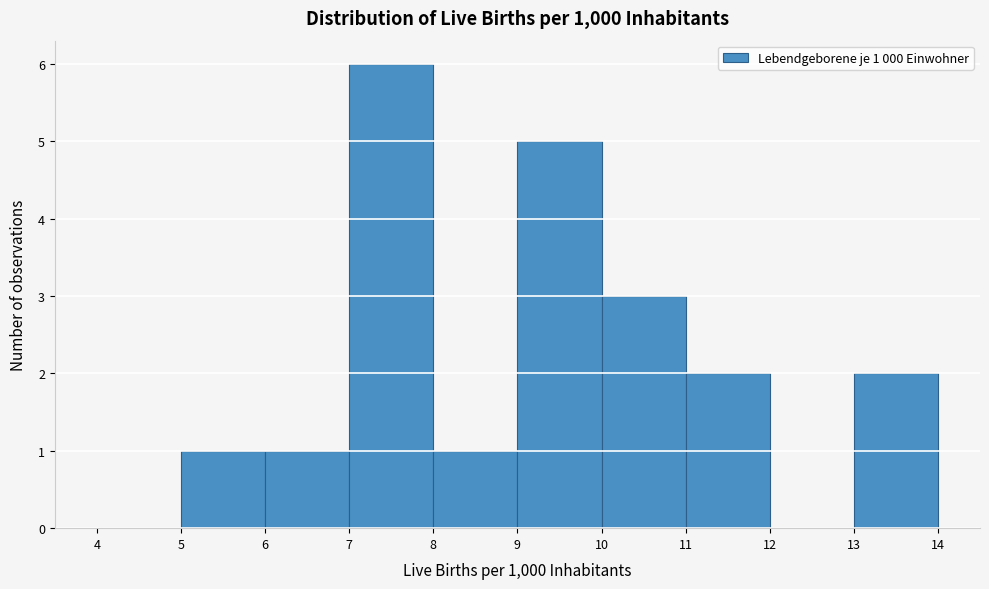

Which range on the x-axis has the tallest bar?

7 to 8